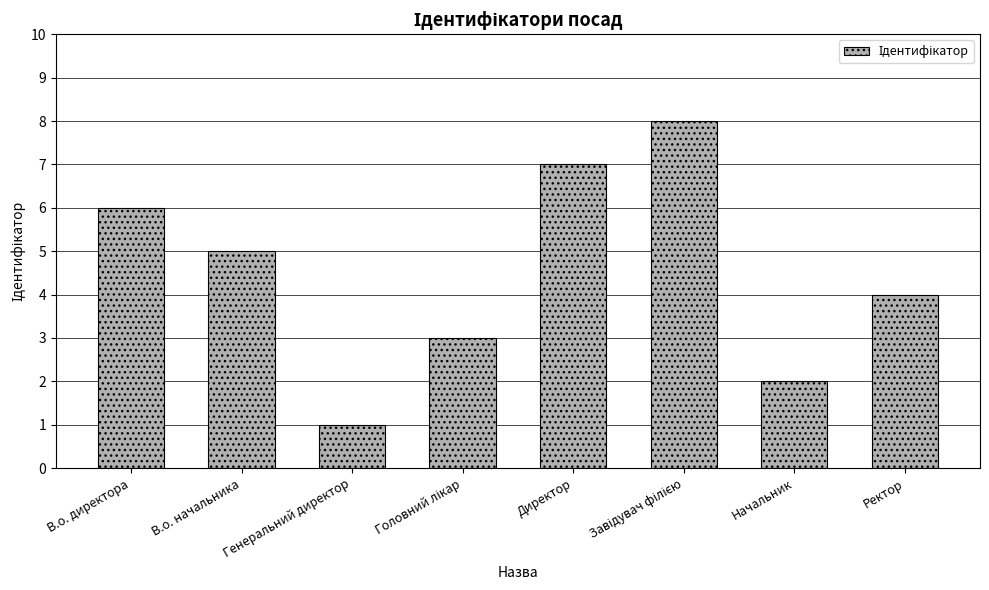

Is it true that the value at Директор is 7?

True